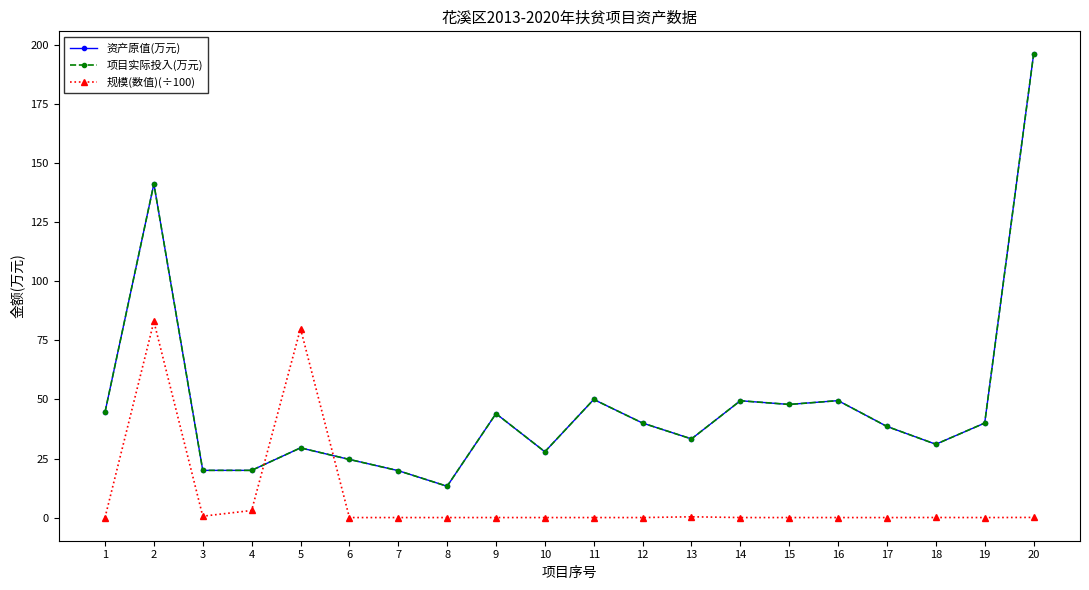

Which series ends up on top after the final intersection of 规模(数值)(÷100) and 项目实际投入(万元)?

项目实际投入(万元)